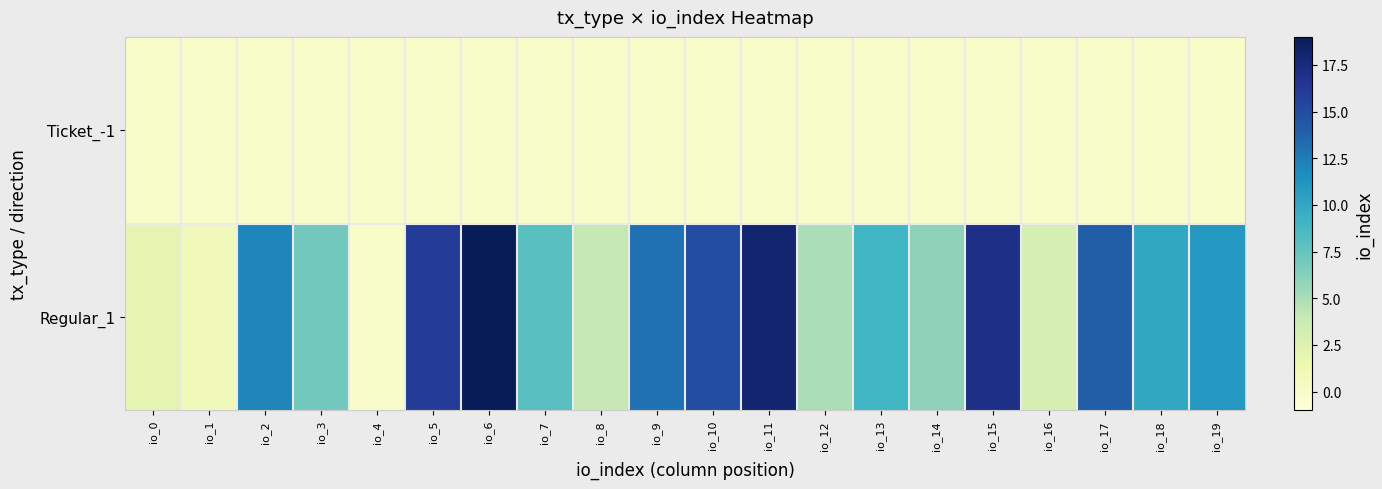

Rank the series by their maximum value, from lowest to highest.

Ticket_-1, Regular_1